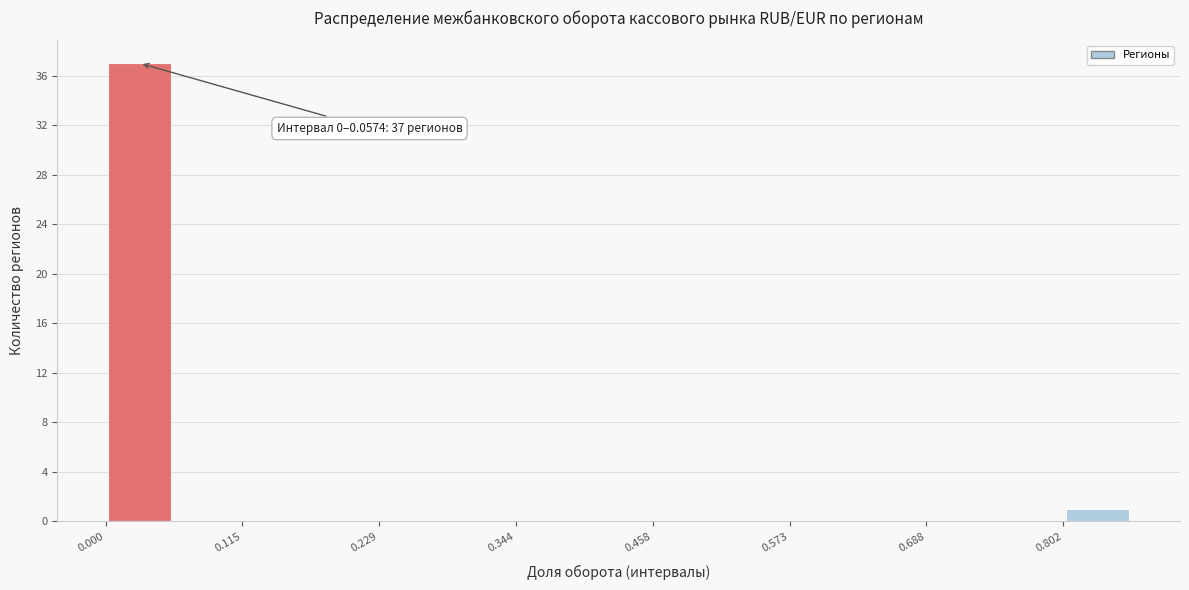

Read against the x-axis, roughly where is the centre of the tallest bar?

0.02